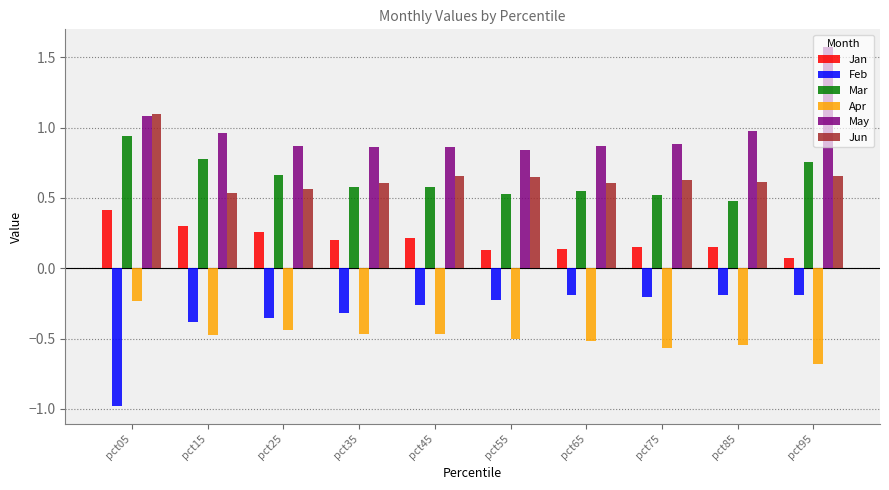

Which category has the highest value across all series?

pct95